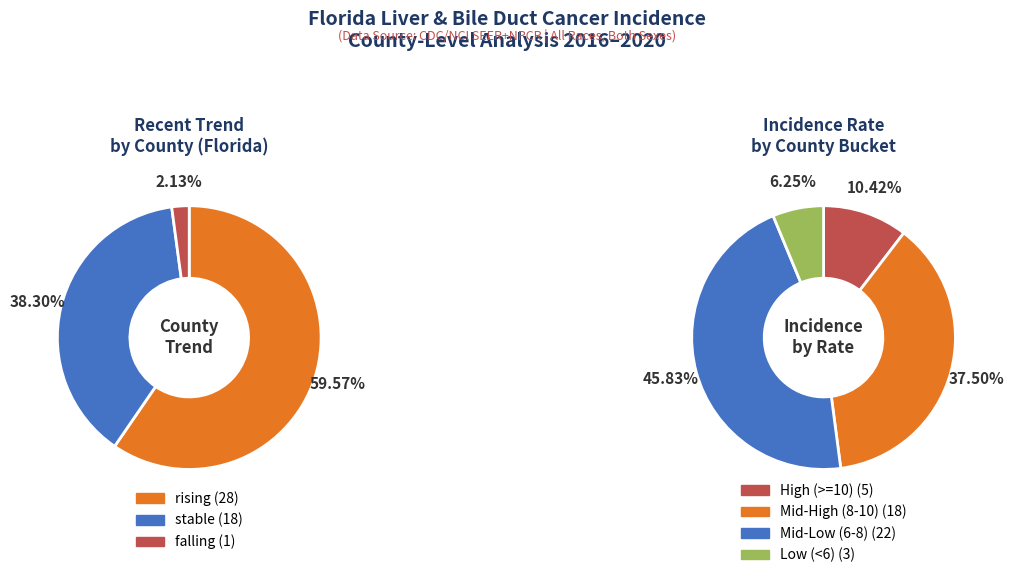

What is the change in value from rising to stable?

-10